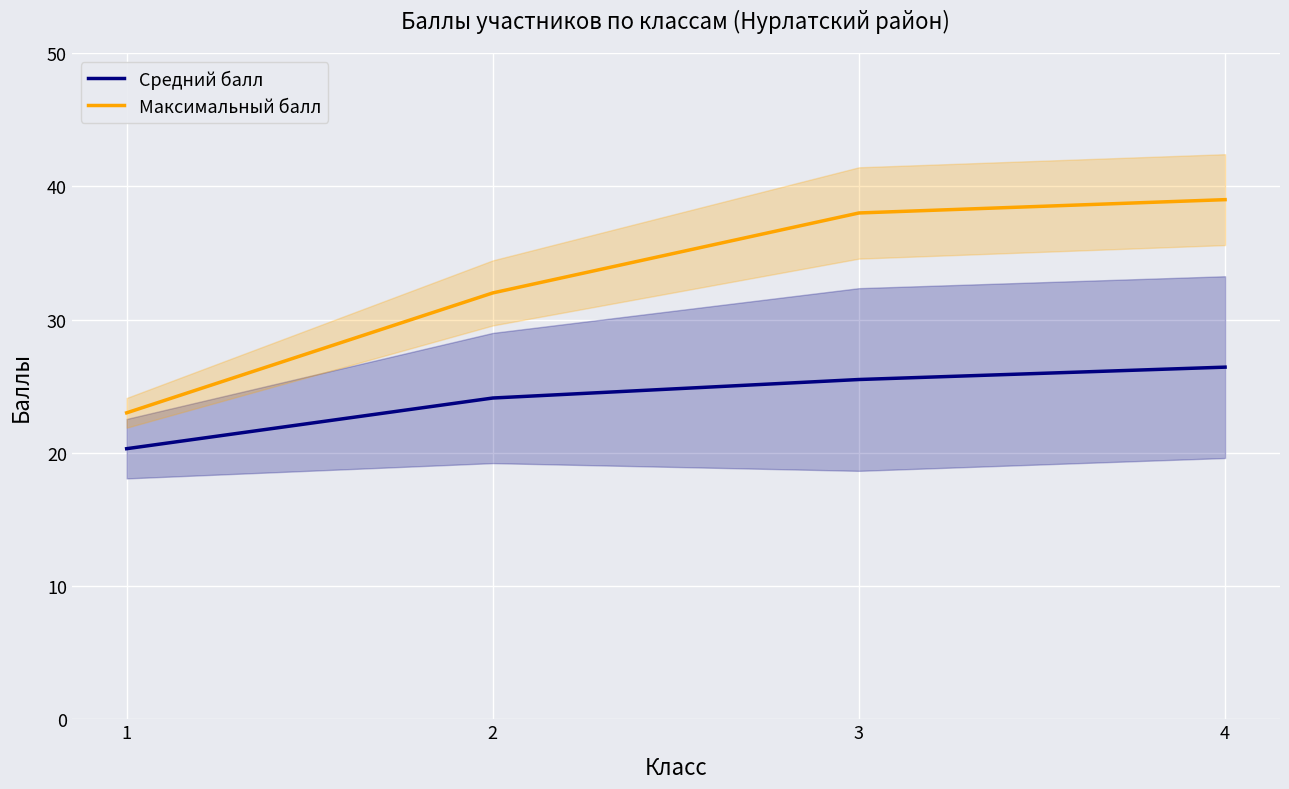

The Максимальный балл series shows 15.7 at 2. True or false?

False